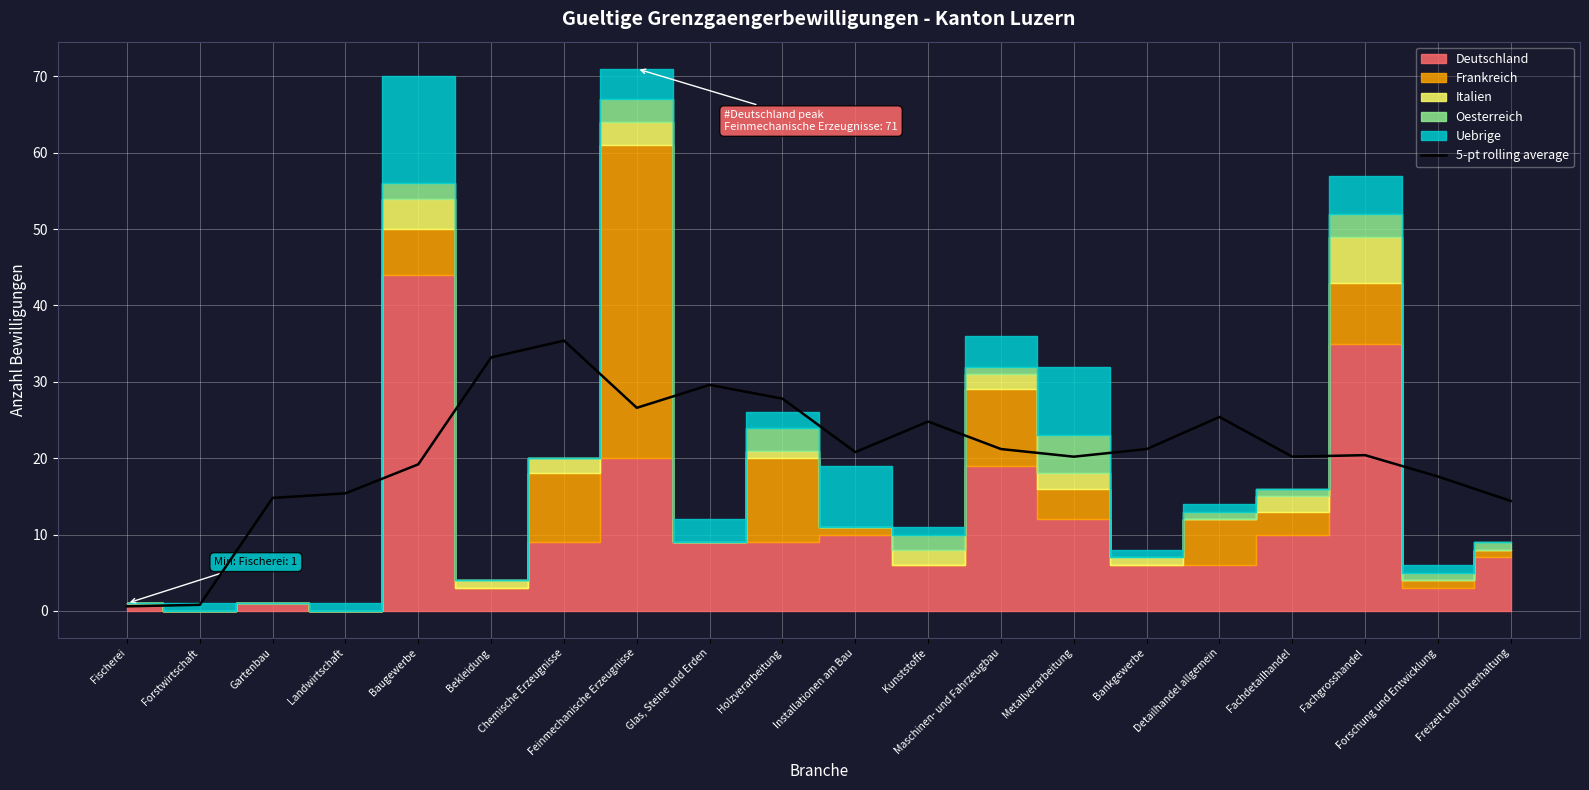

Where is the data nearest to the value 18?

Forschung und Entwicklung